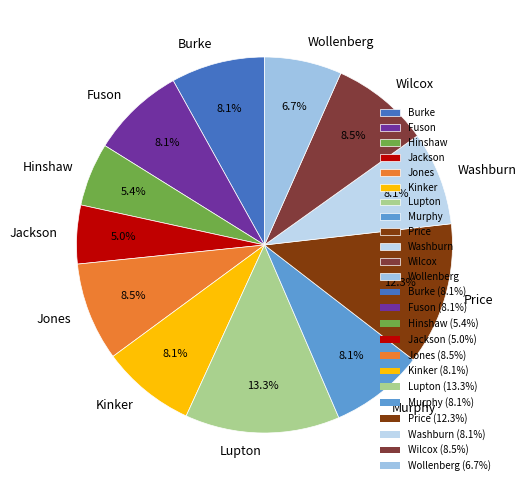

Is there a majority slice in this chart?

No